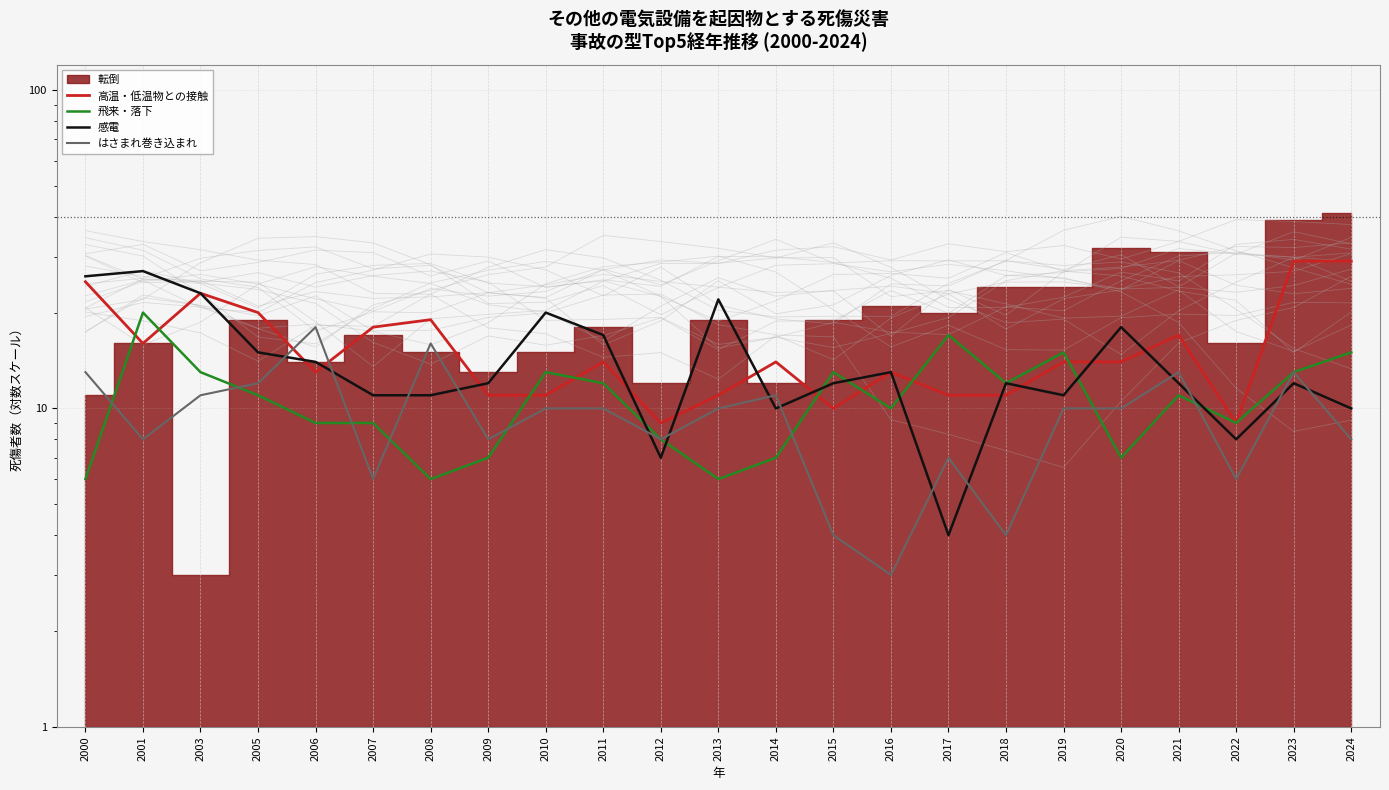

Read the 感電 value at 2001.

27